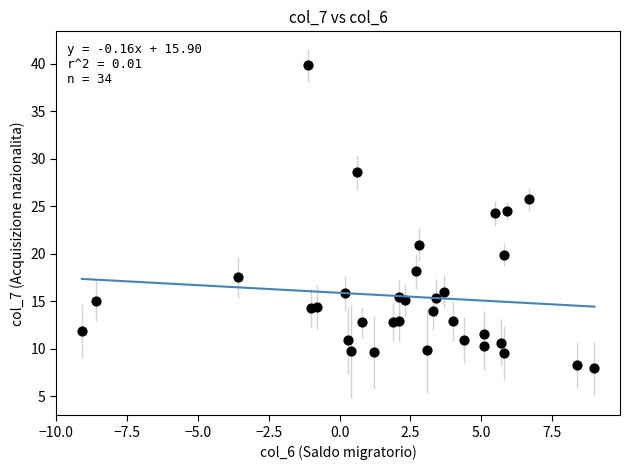

What is the range of X values (max minus min)?

18.1